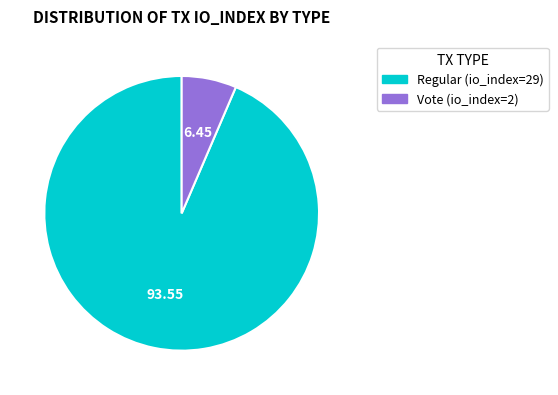

Is it true that Regular (io_index=29) is 80% of the pie?

False